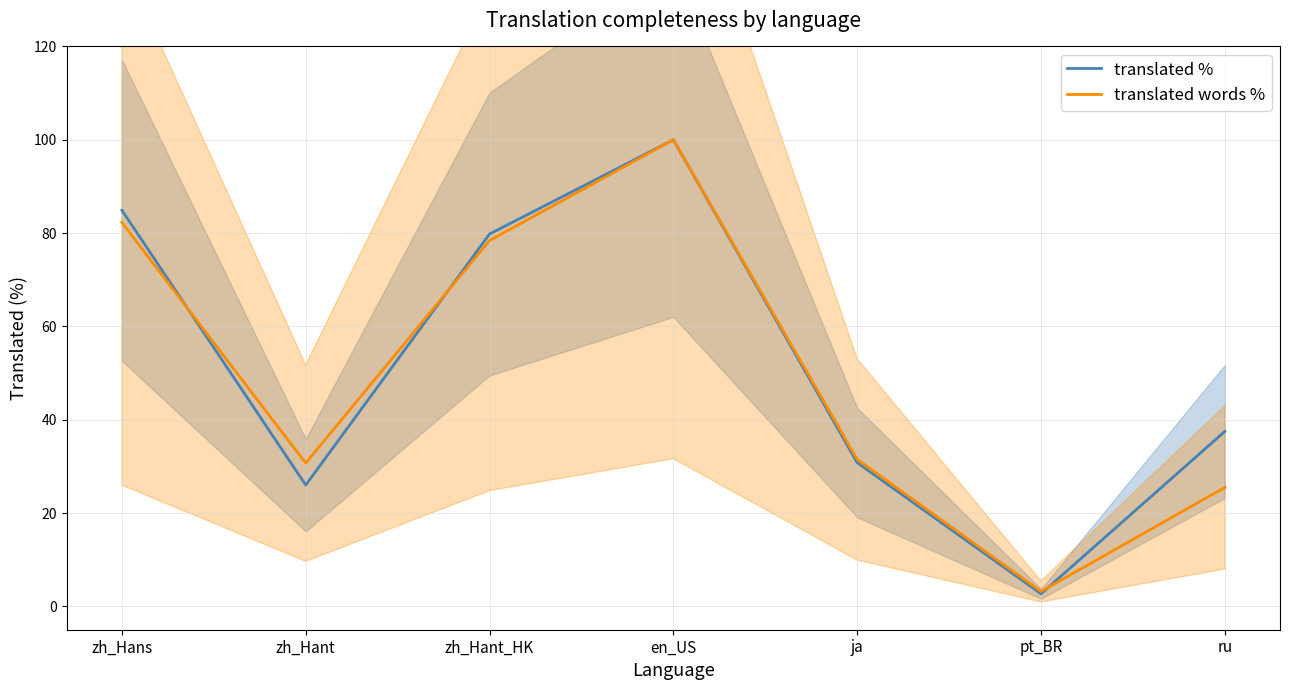

Is the value of translated words % at ja greater than the value of translated % at en_US?

No